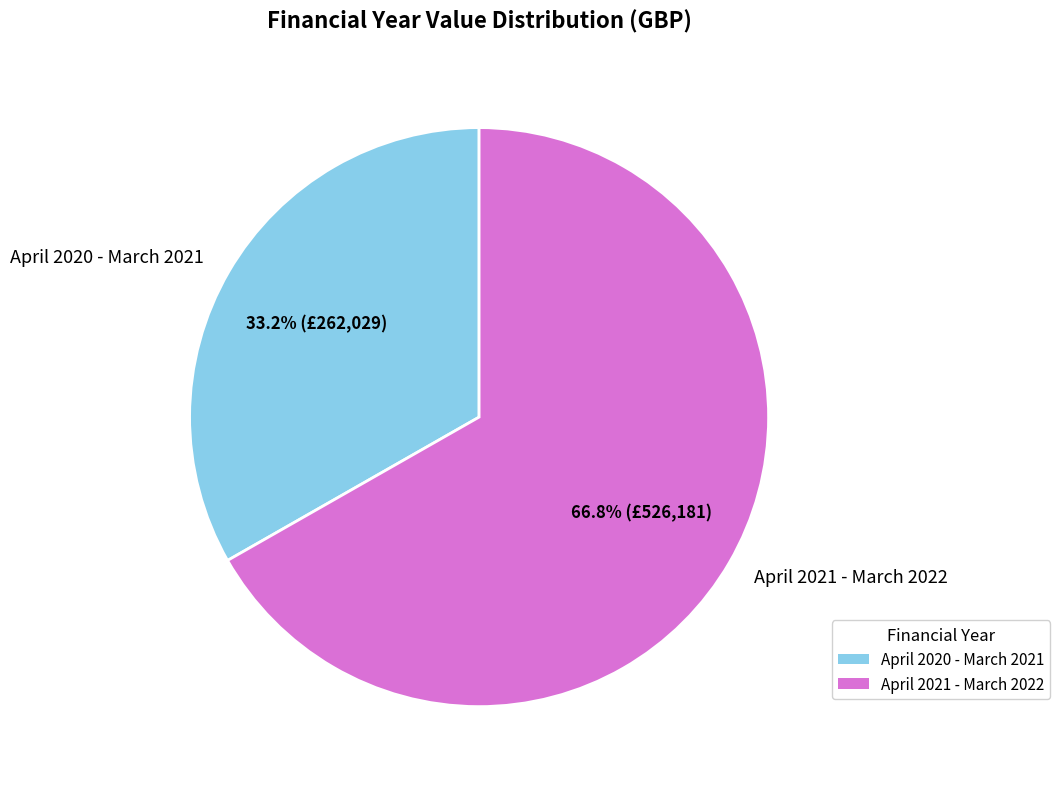

Which slice is the largest?

April 2021 - March 2022